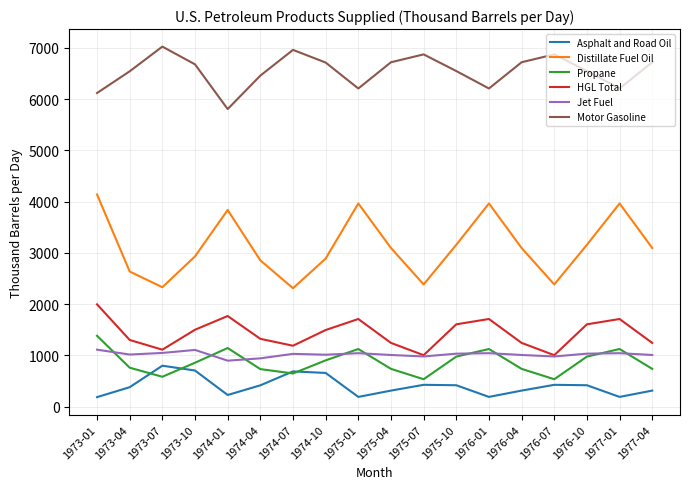

Which series changed the most between 1976-01 and 1976-07?

Distillate Fuel Oil